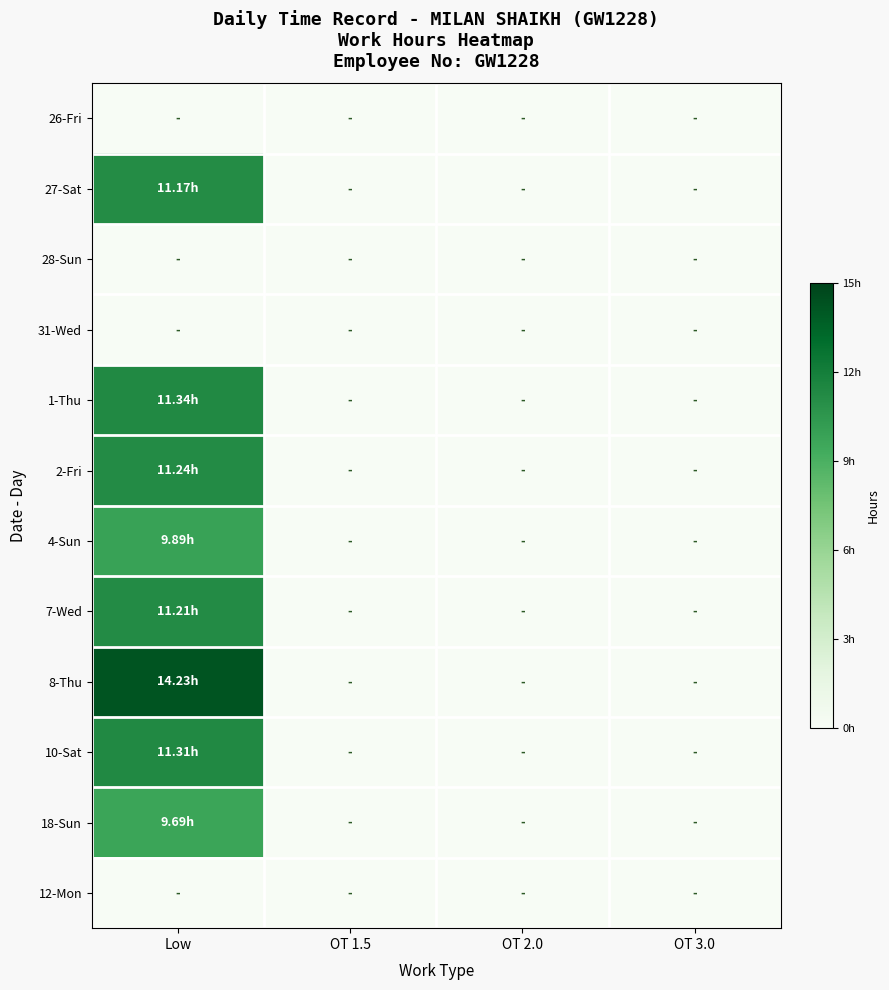

Which series has the largest range (max minus min)?

8-Thu